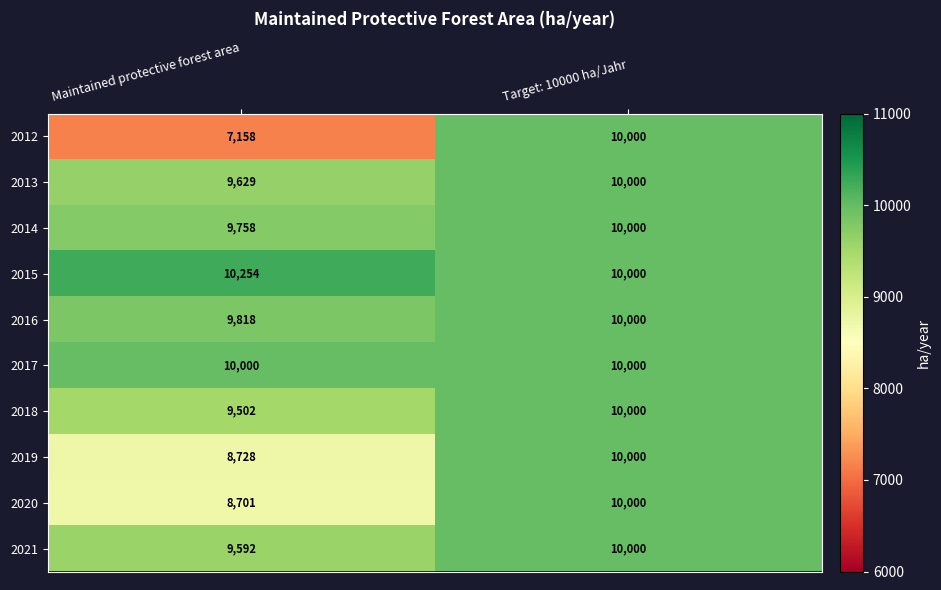

What is the sum of the 2018 values at Target: 10000 ha/Jahr and Maintained protective forest area?

19502